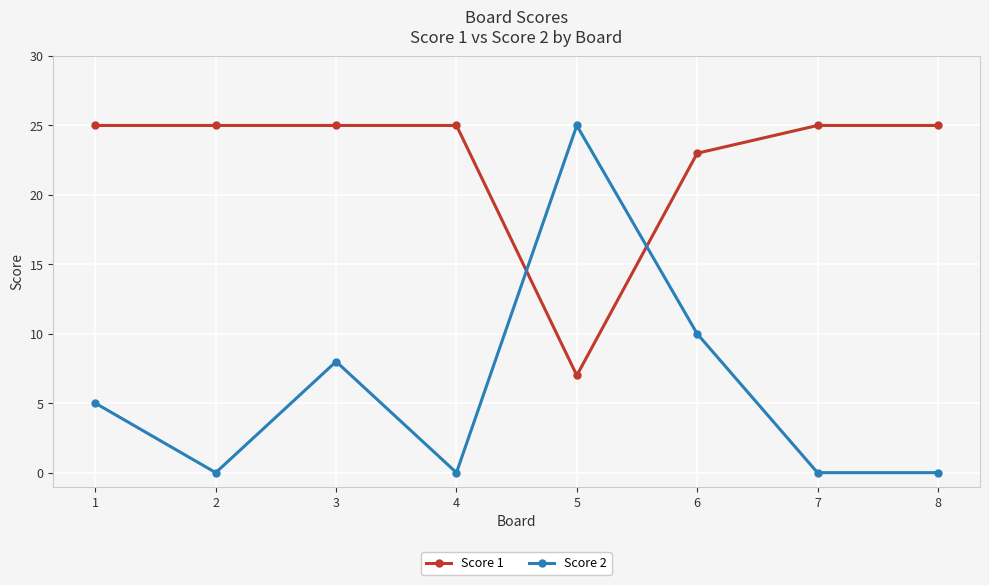

What are all the series names shown in the legend?

Score 1, Score 2